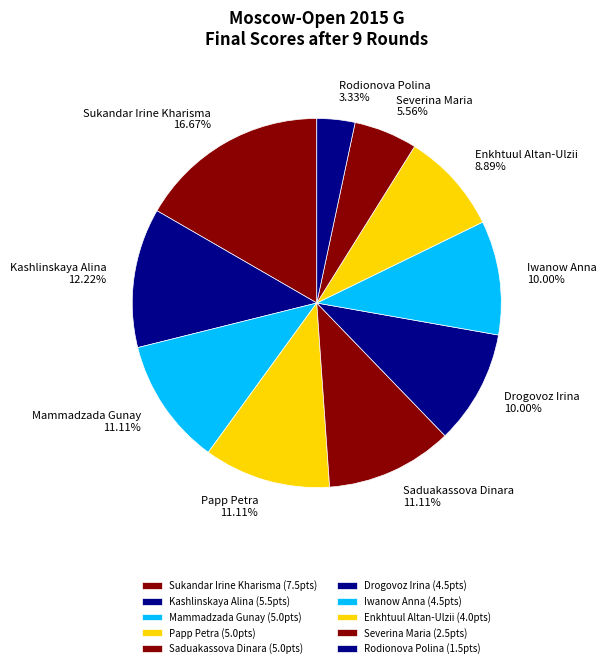

Is it true that Enkhtuul Altan-Ulzii is 1% of the pie?

False